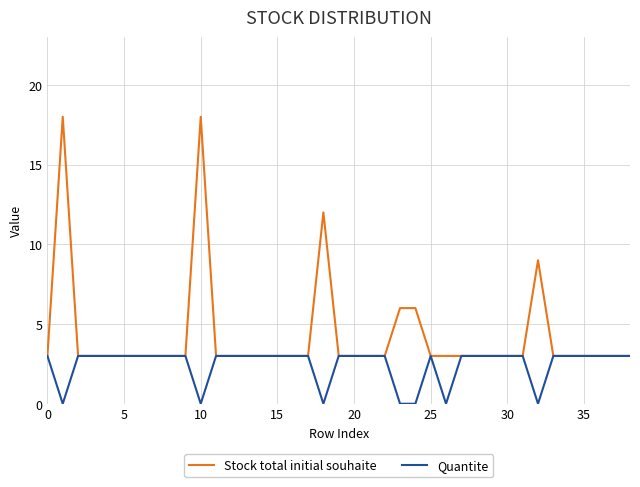

Which series has the widest spread of values?

Stock total initial souhaite